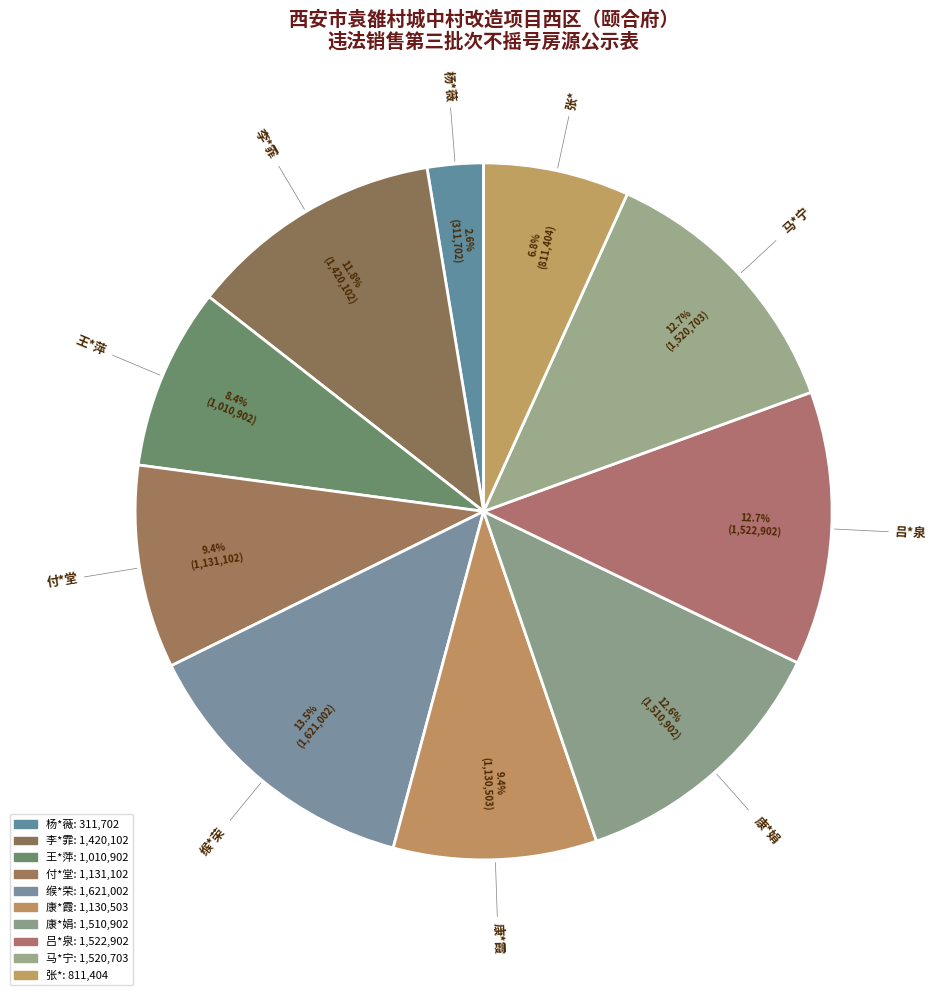

How much of the chart is everything except 康*霞?

90.6%